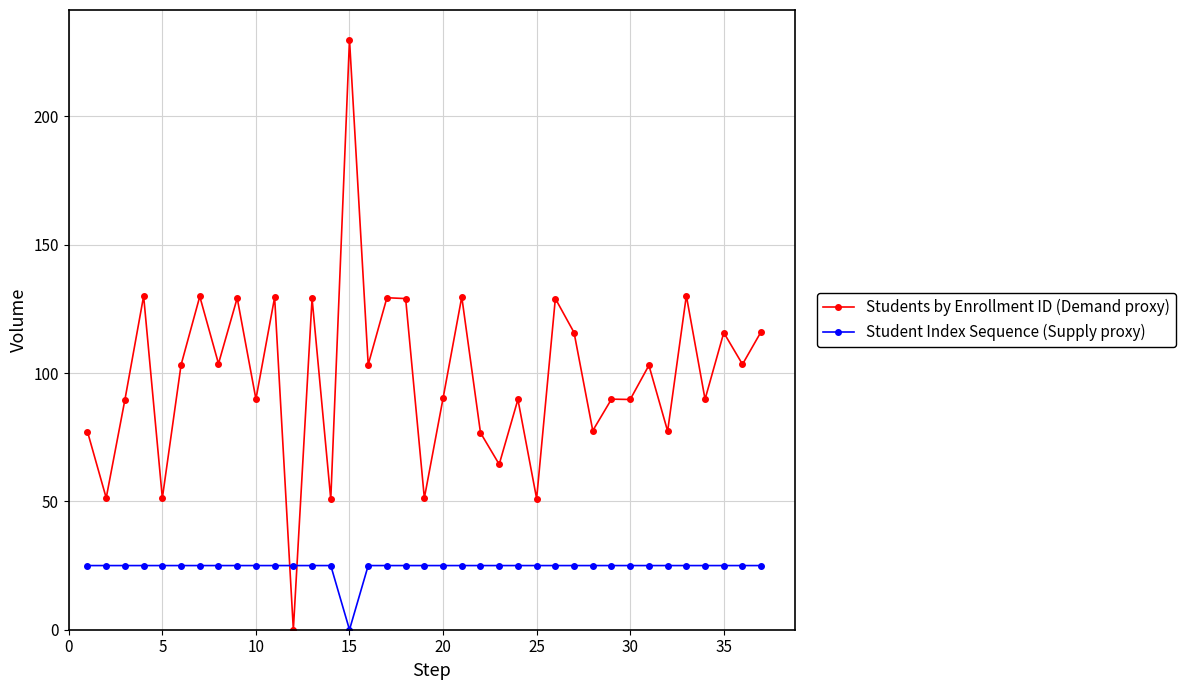

At how many categories does at least one series exceed 200?

1